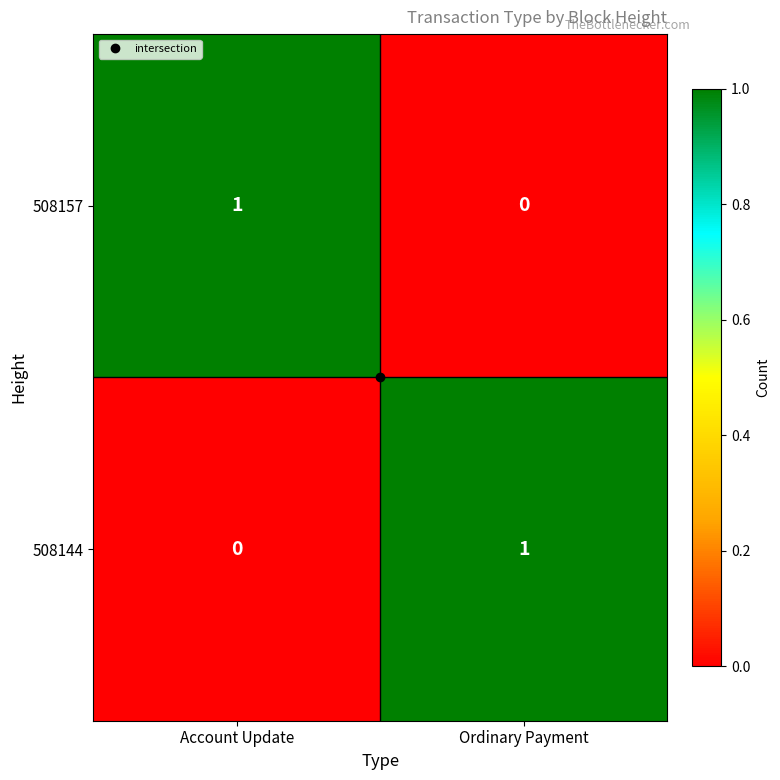

Rank the series at Account Update from highest to lowest value.

508157, 508144